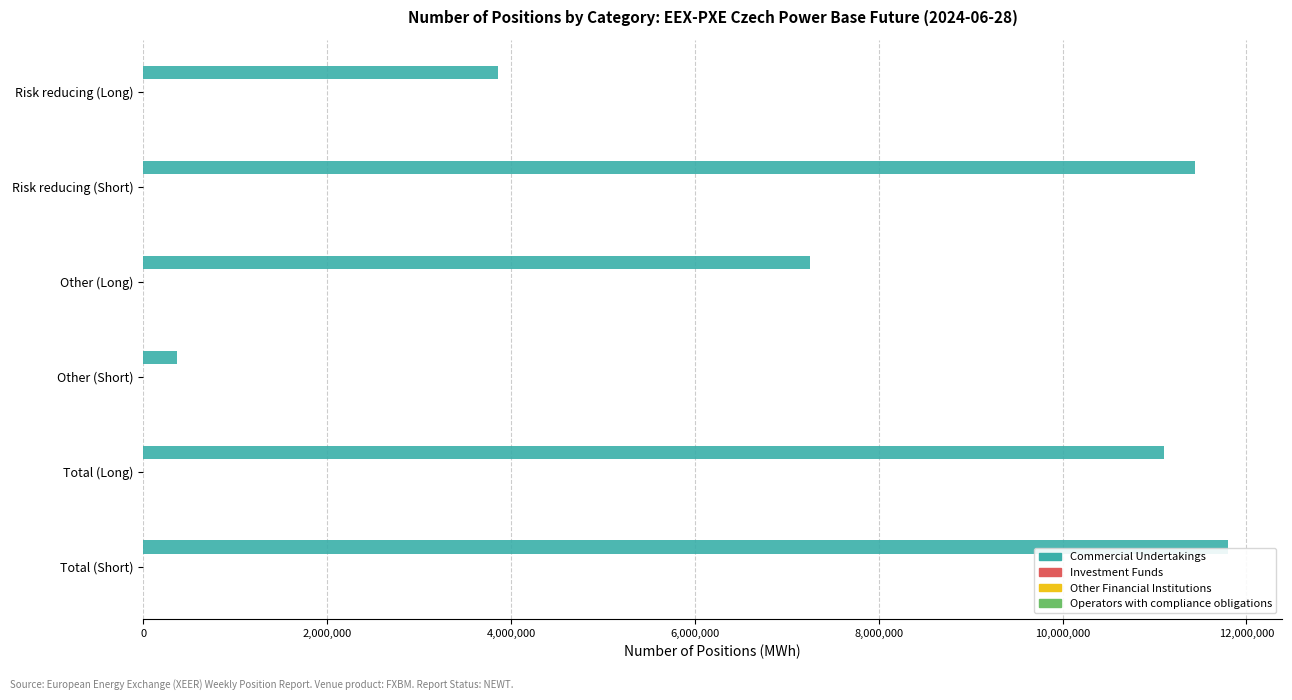

Is it true that the value at Total (Long) is 11103932?

True